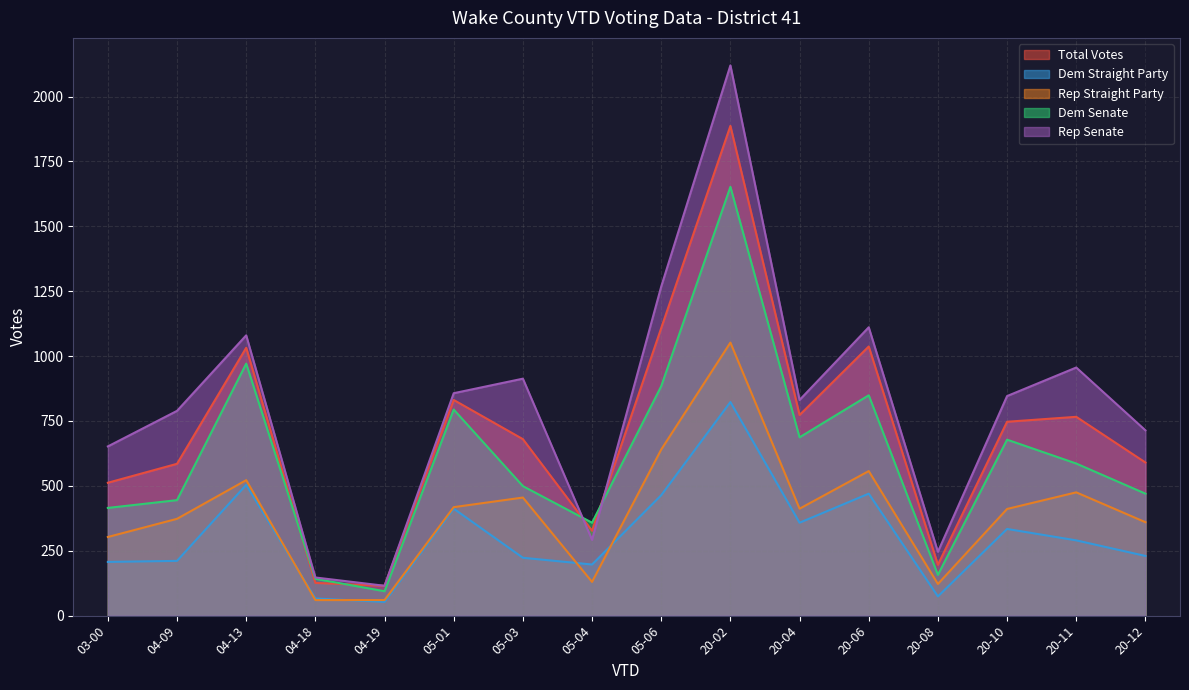

True or false: Dem Senate and Dem Straight Party intersect in this chart.

False